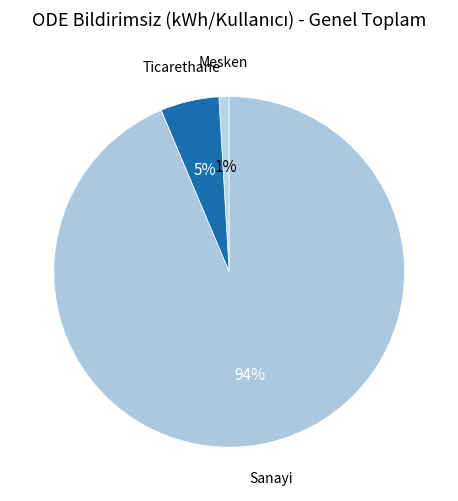

How many slices are in this pie chart?

3